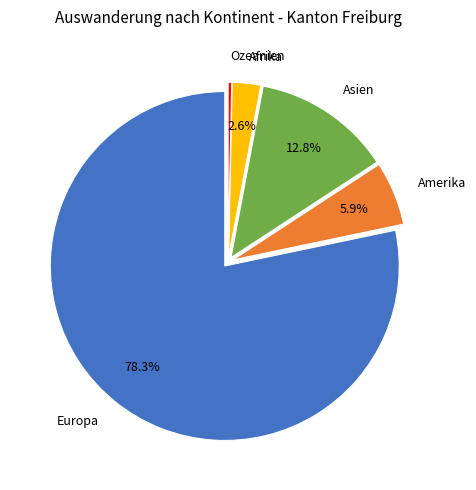

To the nearest percent, what is the average slice percentage?

20%